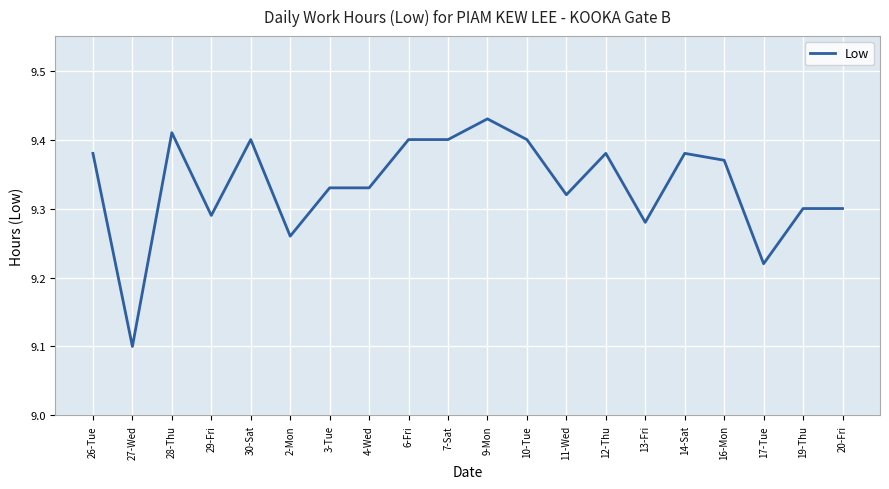

What is the sum of all values?

186.7